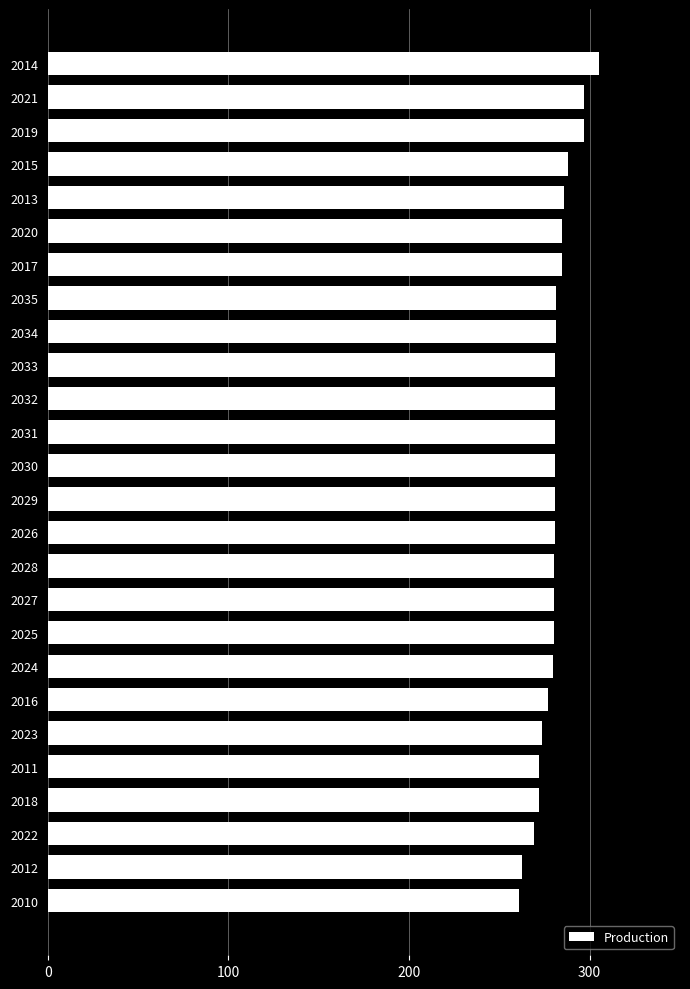

What value does the data have at 2017?

284.7